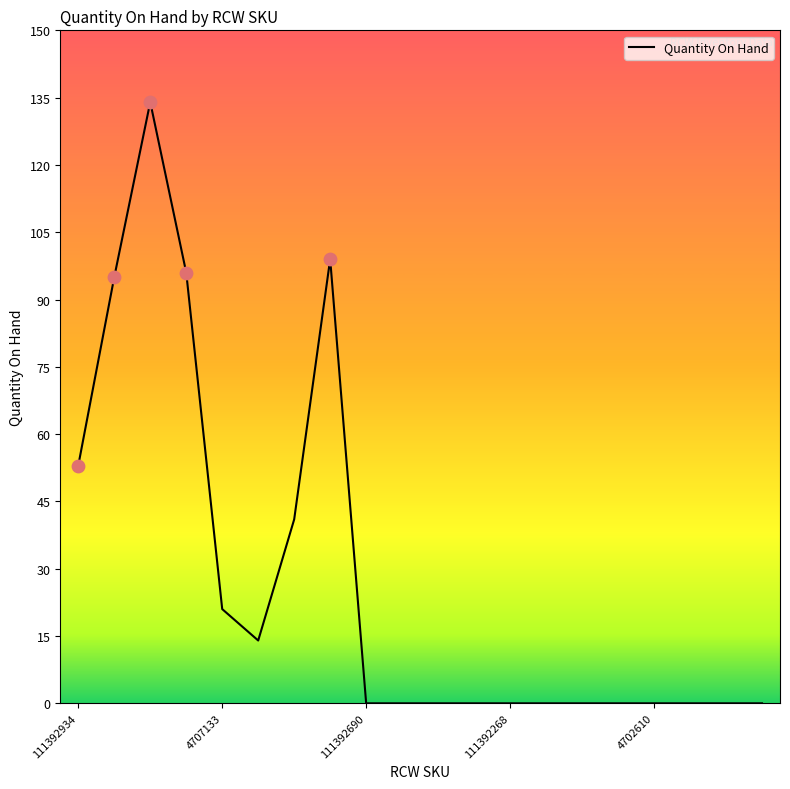

What is the difference between the maximum and minimum values?

134